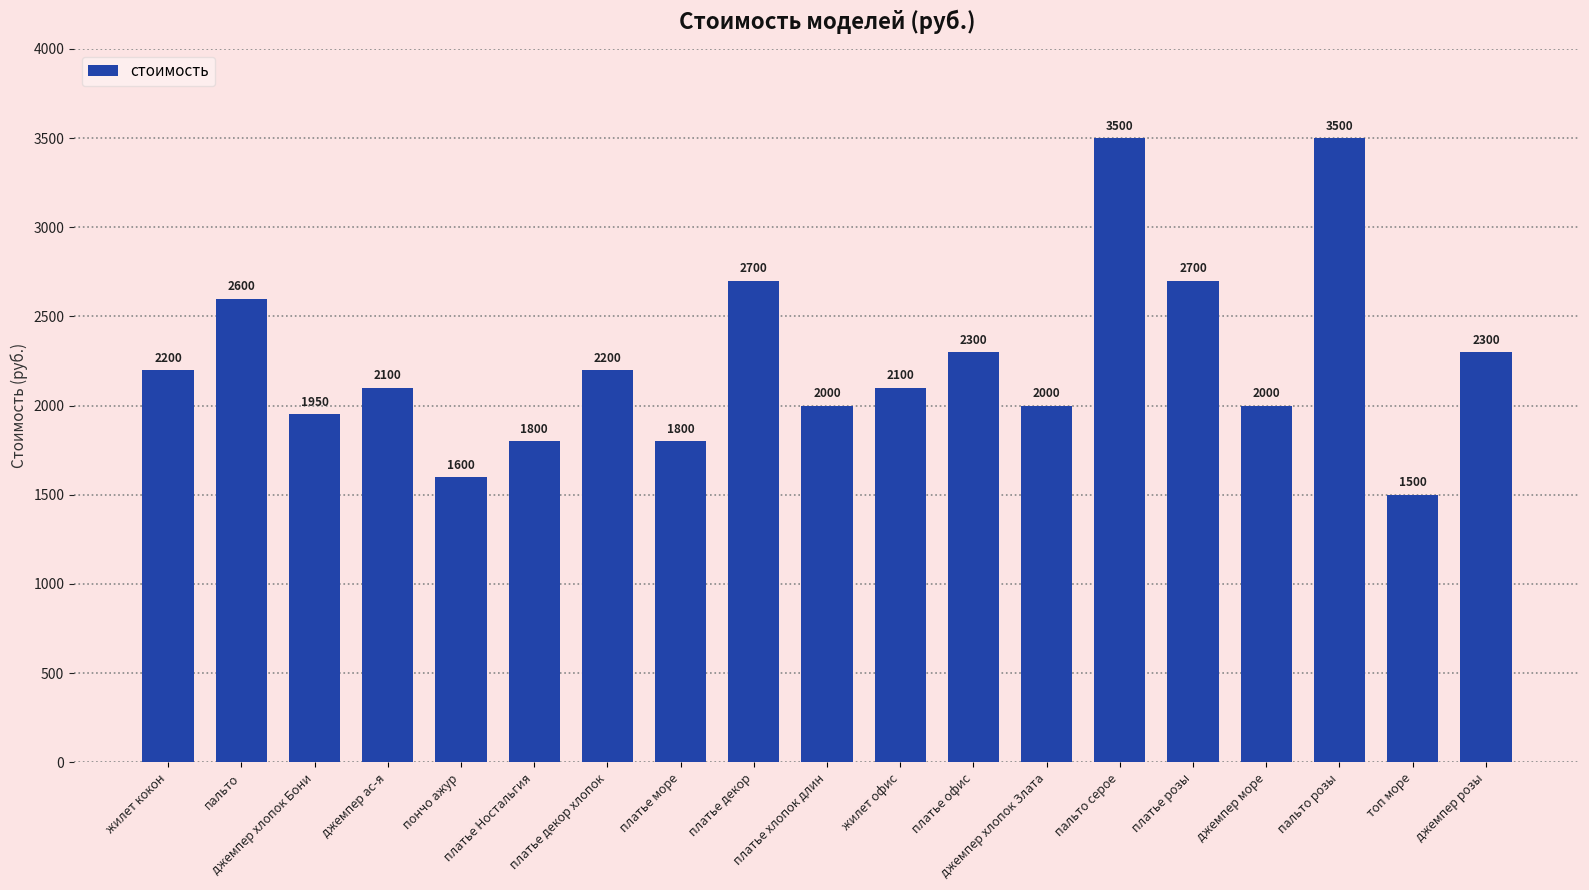

What is the sum of all values?

42850